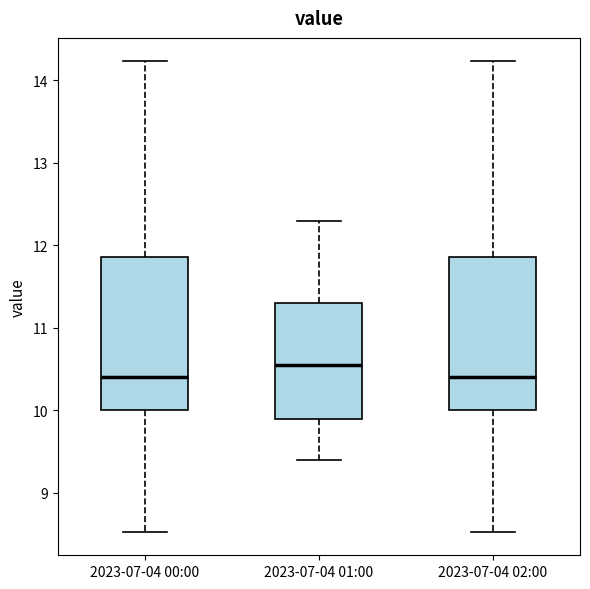

Where does the lower whisker of the box for 2023-07-04 01:00 end on the y-axis? The values are not printed on the chart, so give them approximately, as read against the axis.

9.4